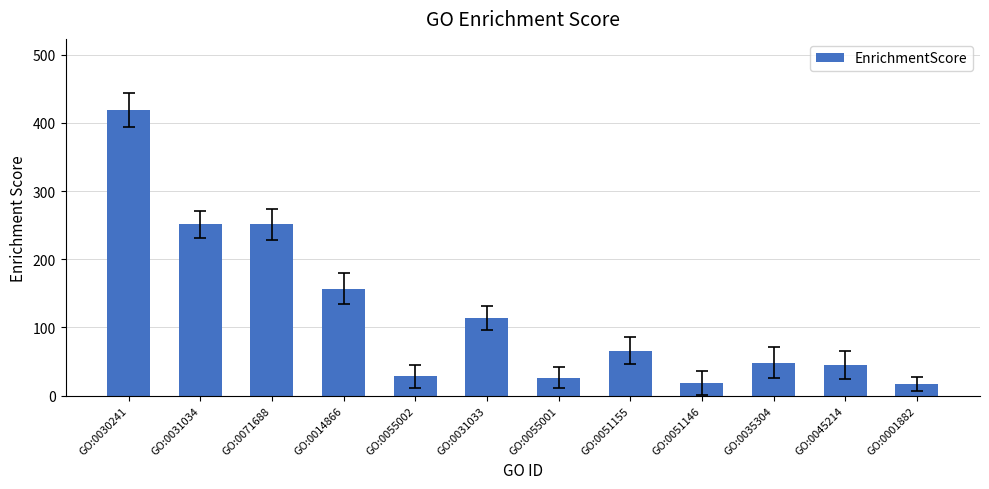

Count the number of data series in this chart.

1